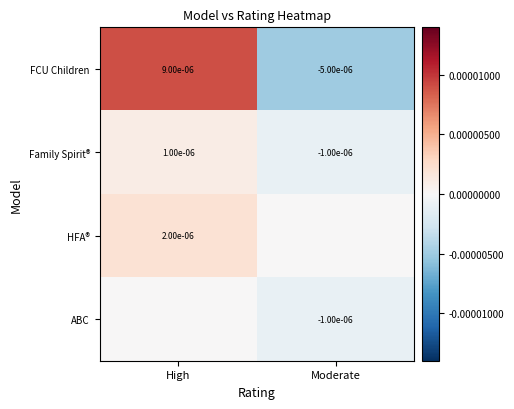

How many distinct data groups are displayed?

4